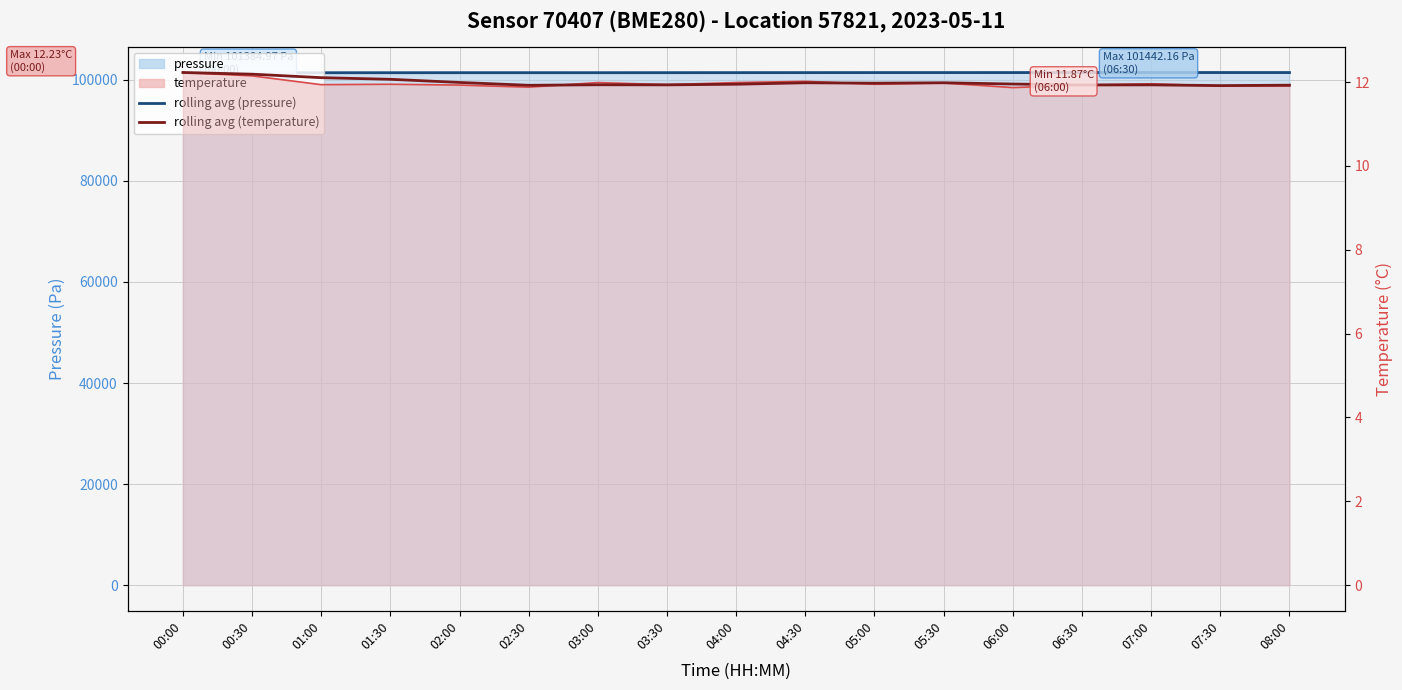

Reading left to right, transcribe all the data shown in this chart.

pressure line: 101385.0	101394.5	101399.7	101404.0	101406.6	101400.6	101395.4	101418.8	101425.7	101421.3	101422.2	101426.6	101431.8	101442.2	101434.3	101428.3	101418.8
pressure rolling avg: 101385.0	101389.7	101393.1	101395.8	101401.2	101402.7	101401.6	101405.3	101410.1	101415.3	101422.0	101424.0	101425.5	101430.7	101433.7	101434.1	101430.9
temperature line: 12.2	12.2	11.9	11.9	11.9	11.9	12.0	11.9	12.0	12.0	11.9	12.0	11.9	11.9	12.0	11.9	11.9
temp rolling avg: 12.2	12.2	12.1	12.1	12.0	11.9	11.9	11.9	12.0	12.0	12.0	12.0	12.0	11.9	11.9	11.9	11.9